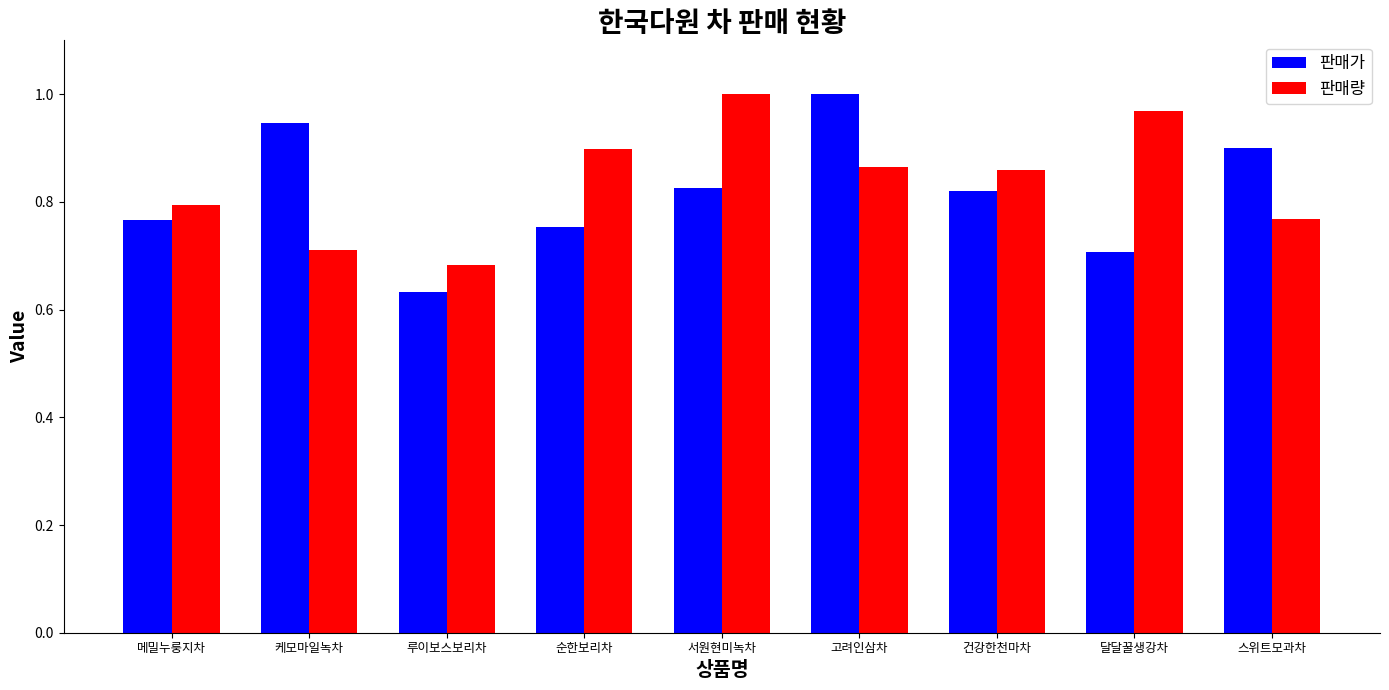

What is the difference between the maximum and second lowest values in the 판매가 series?

0.3